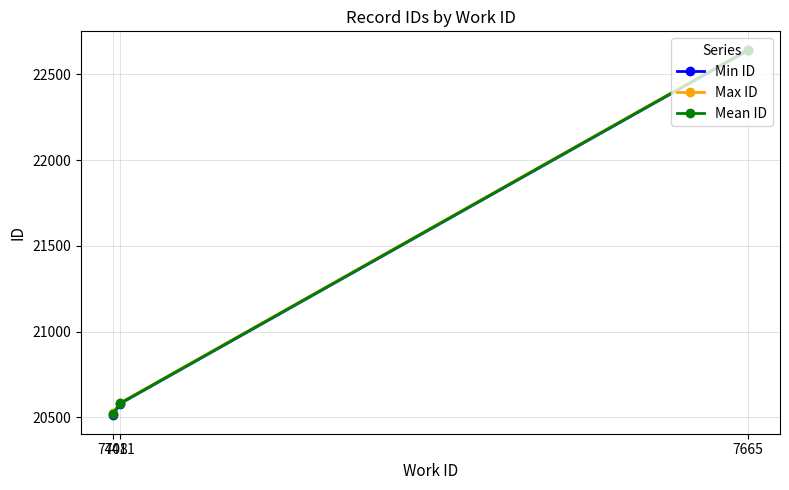

Where is Mean ID nearest to the value 21581?

7411